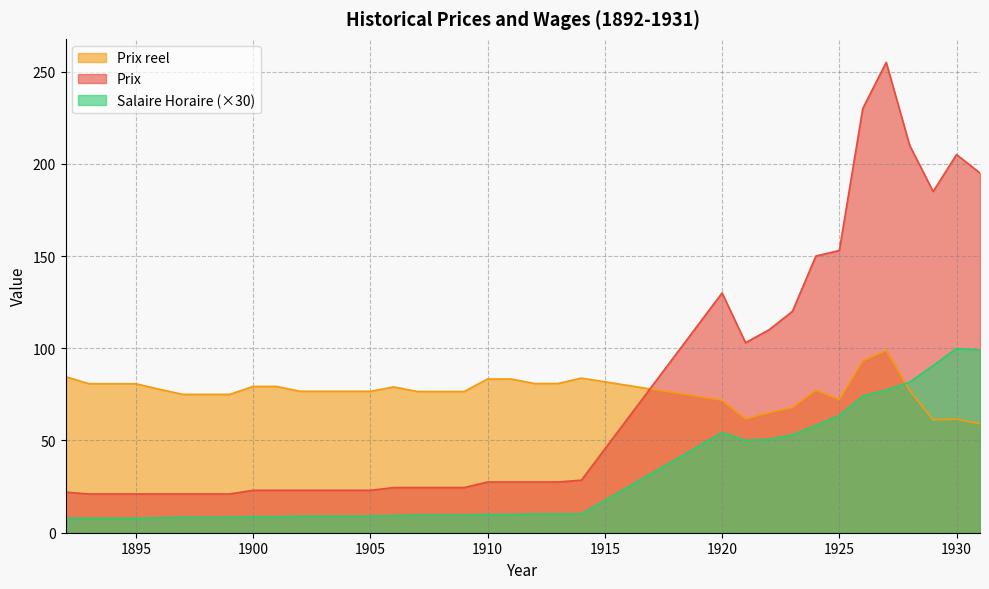

Read the Prix value at 1909.

24.5